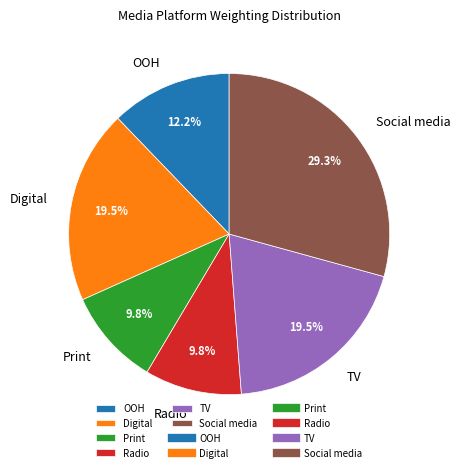

Do Radio and Print together represent more than half of the pie?

No